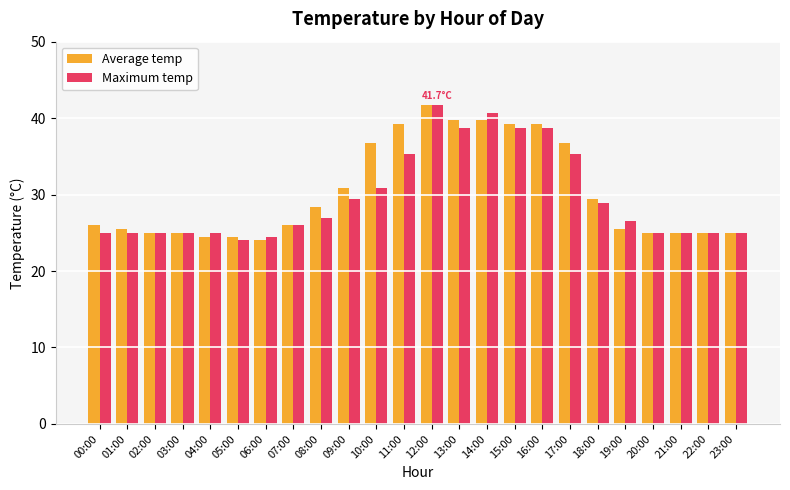

Rank the series at 11:00 from lowest to highest value.

Maximum temp, Average temp